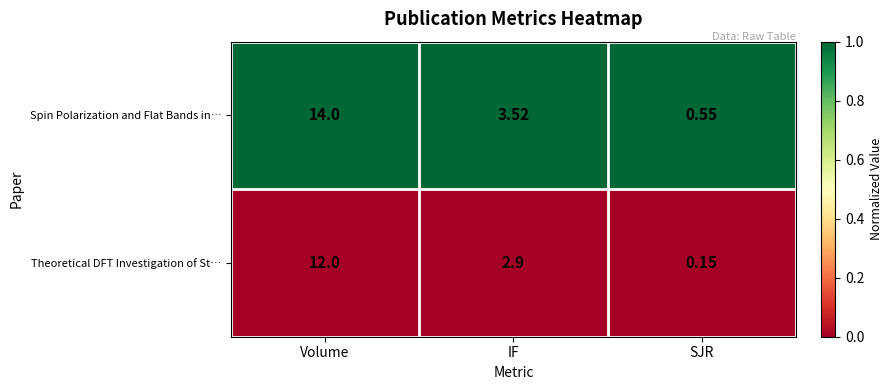

What is the difference between the highest and lowest values at Volume?

2.0